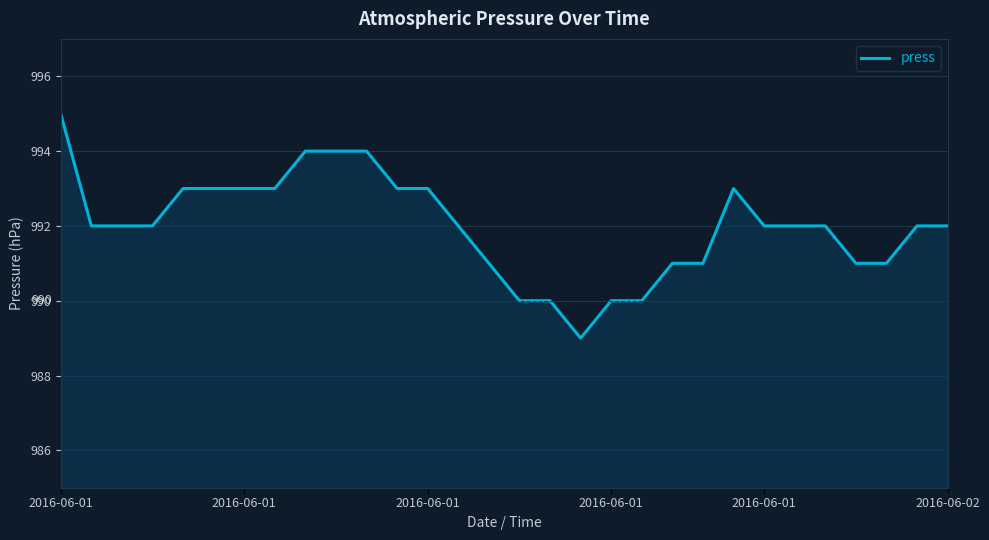

What is the maximum value shown in the chart?

995